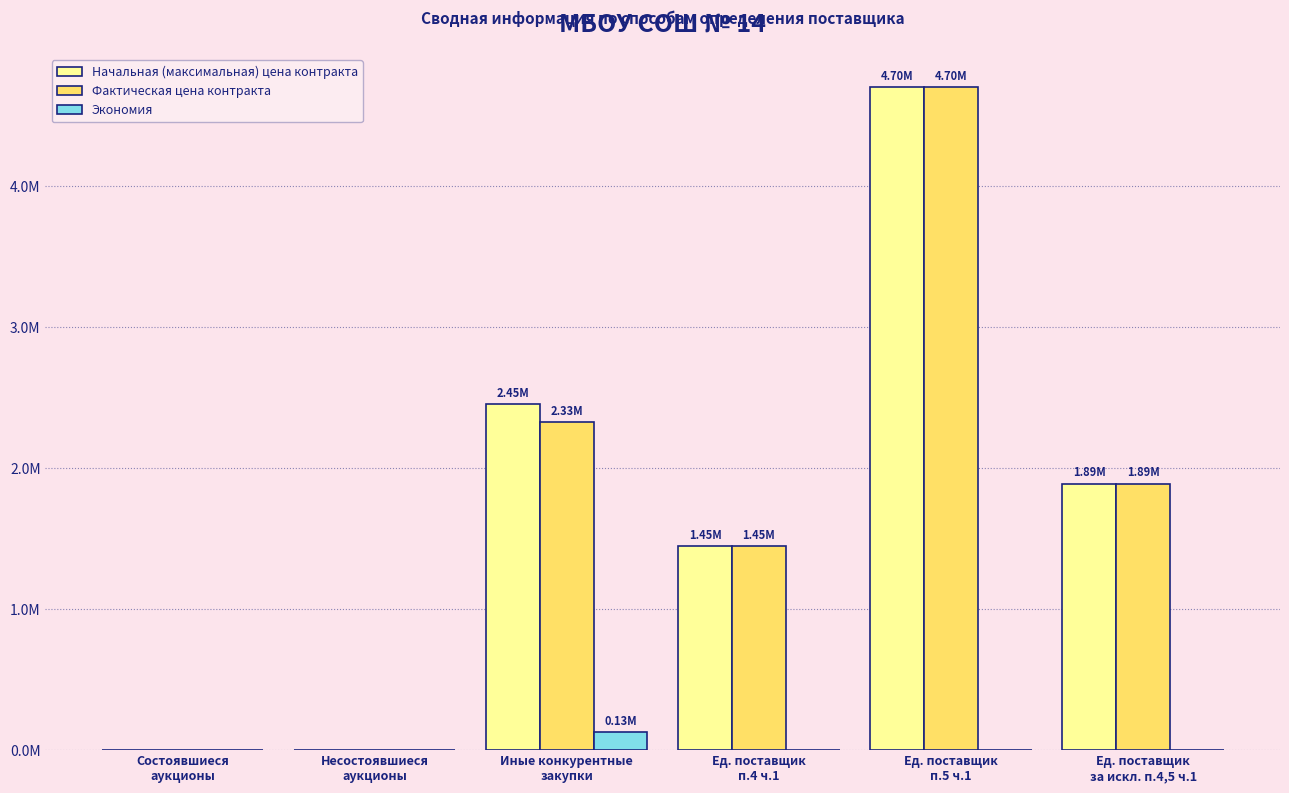

At how many categories does at least one series exceed 406978?

4